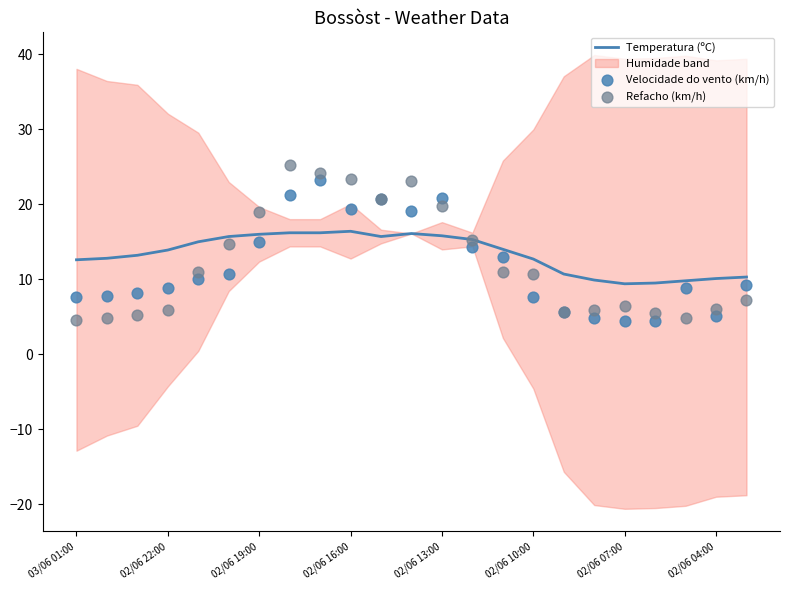

What is the highest value of the Temperatura (ºC) series?

16.4